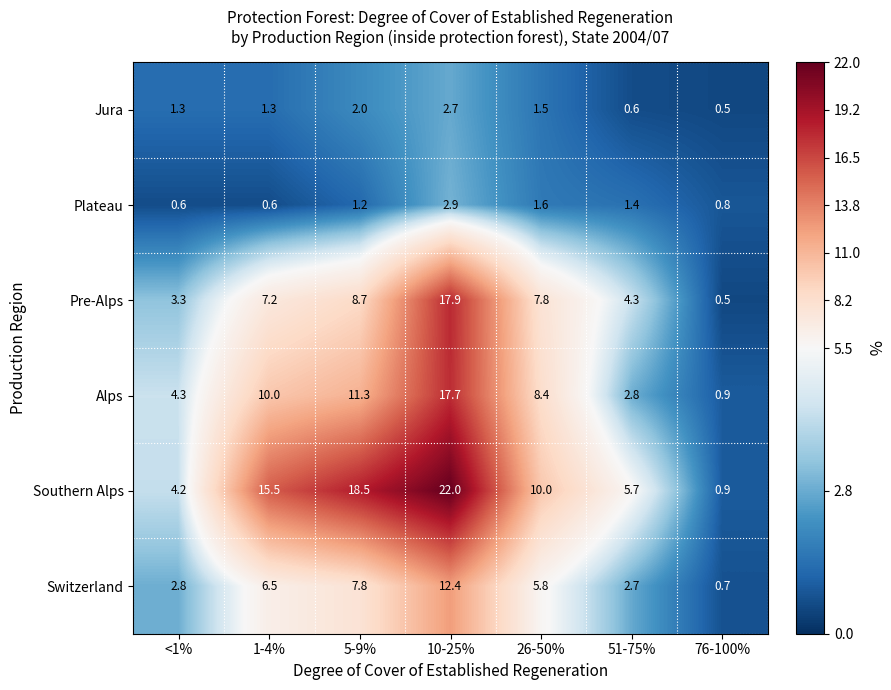

What is the difference between the maximum and minimum values in the Southern Alps series?

21.1